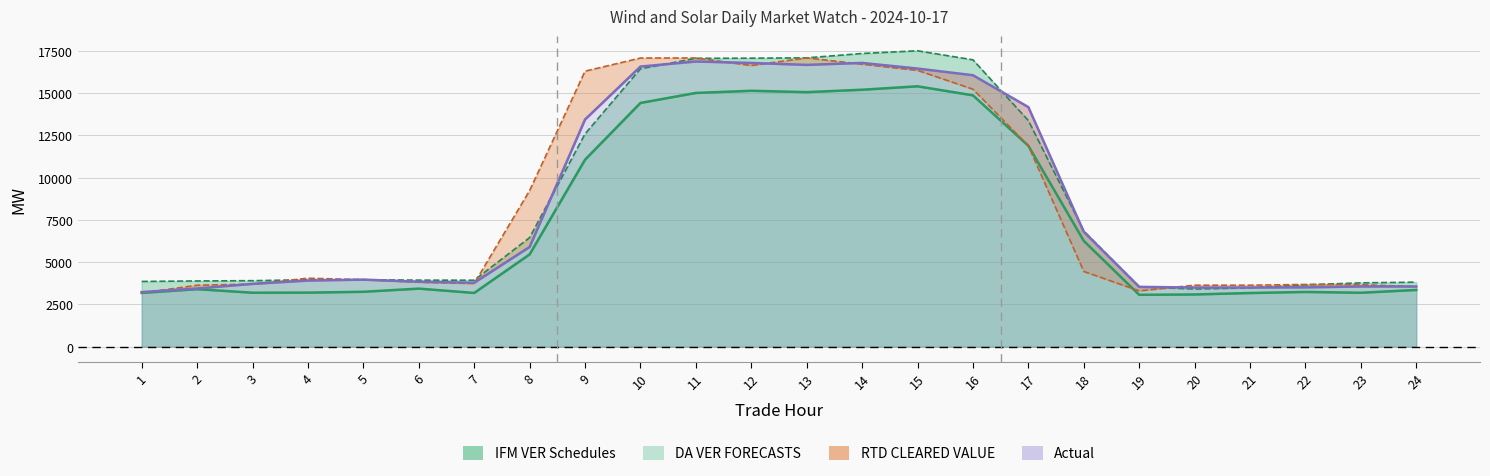

Is the value of Actual at 14 greater than the value of RTD CLEARED VALUE at 4?

Yes